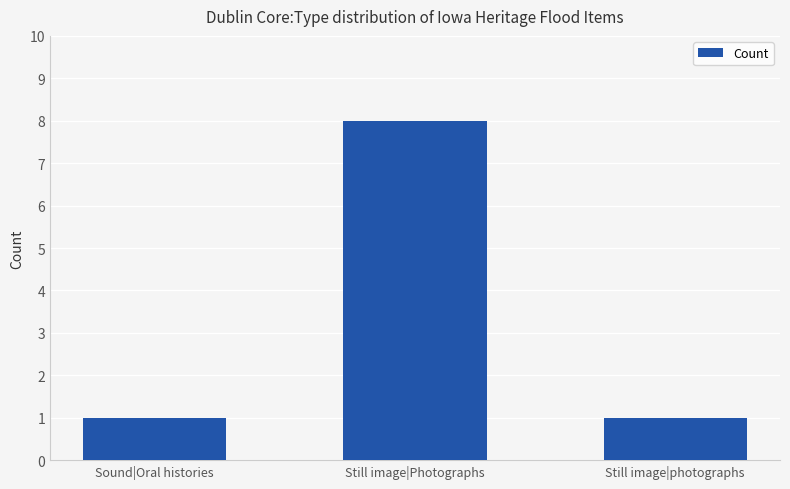

What is the change in value from Still image|Photographs to Still image|photographs?

-7